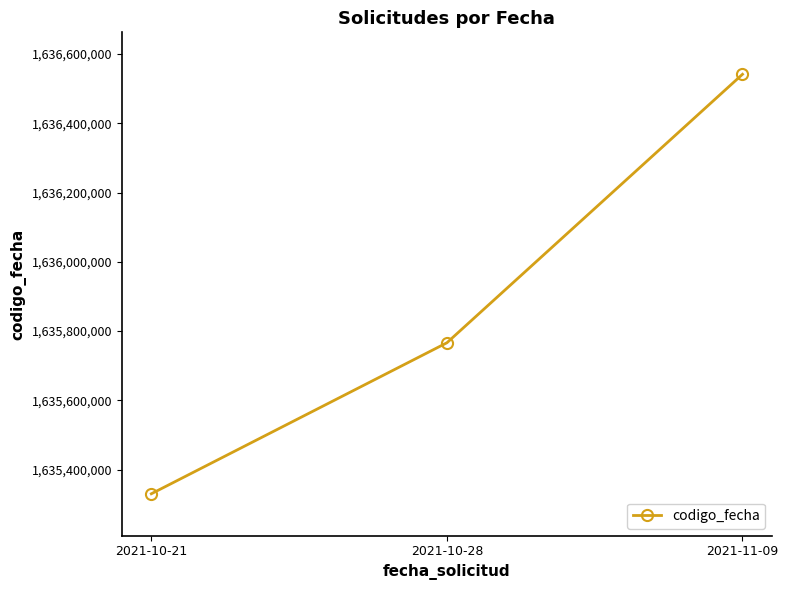

Approximately how many times larger is the value at 2021-11-09 compared to 2021-10-28?

1.0